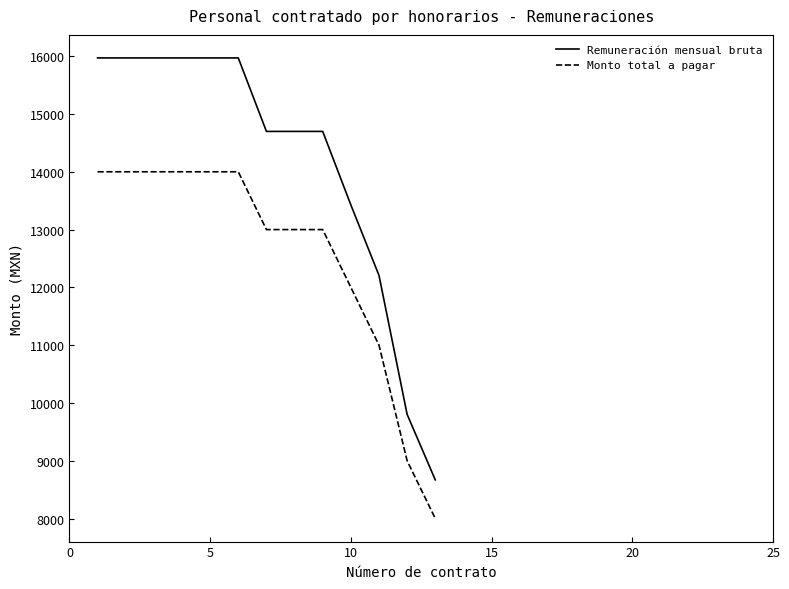

What is the difference between the second highest and minimum values in the Monto total a pagar series?

6000.0